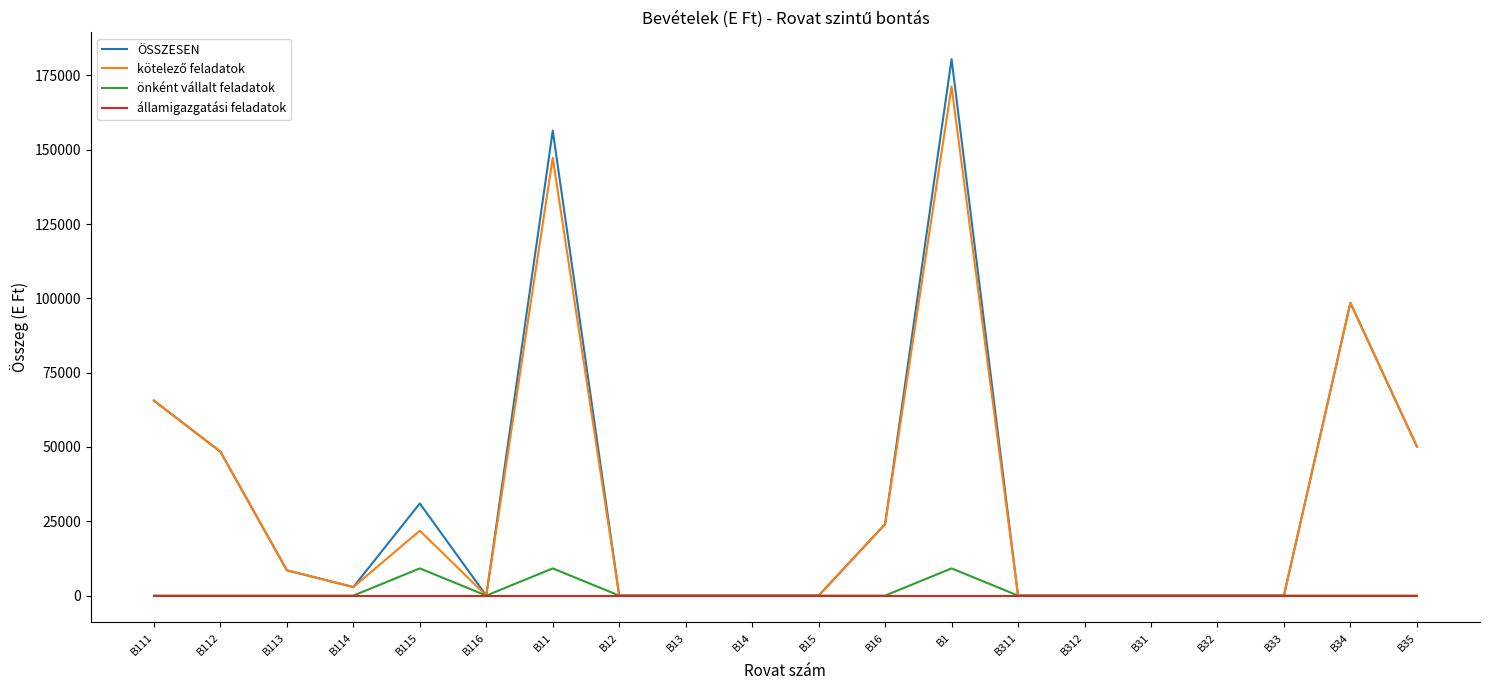

Count the number of categories in the chart.

20